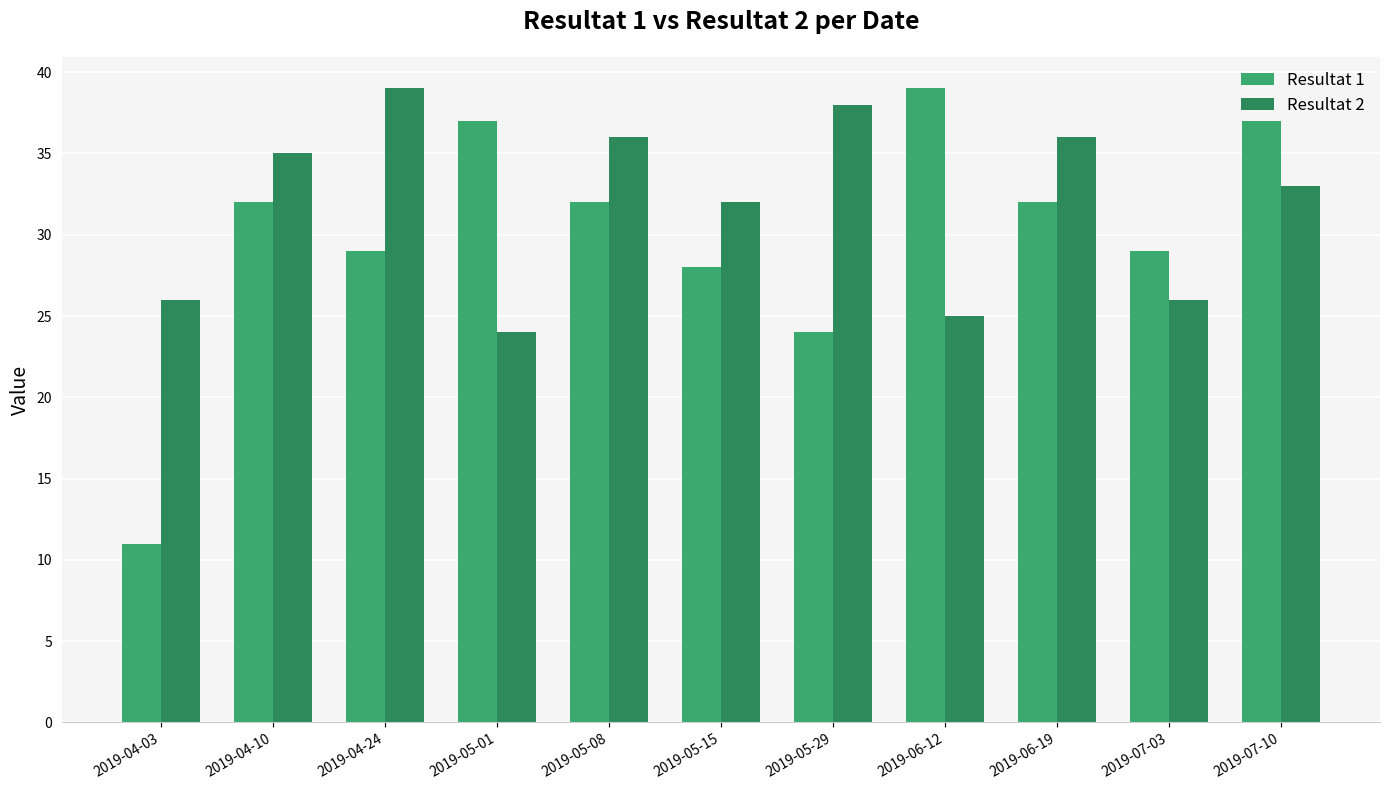

At which category does the chart reach its minimum across all series?

2019-04-03